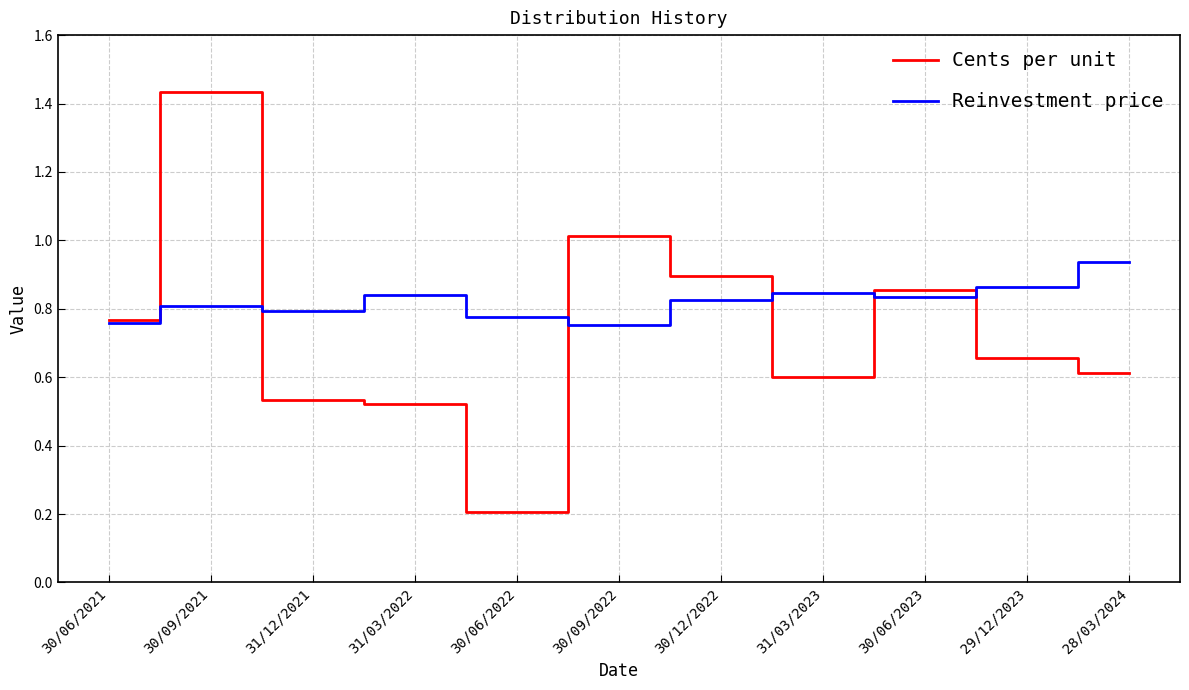

What position from the right is 30/12/2022?

5